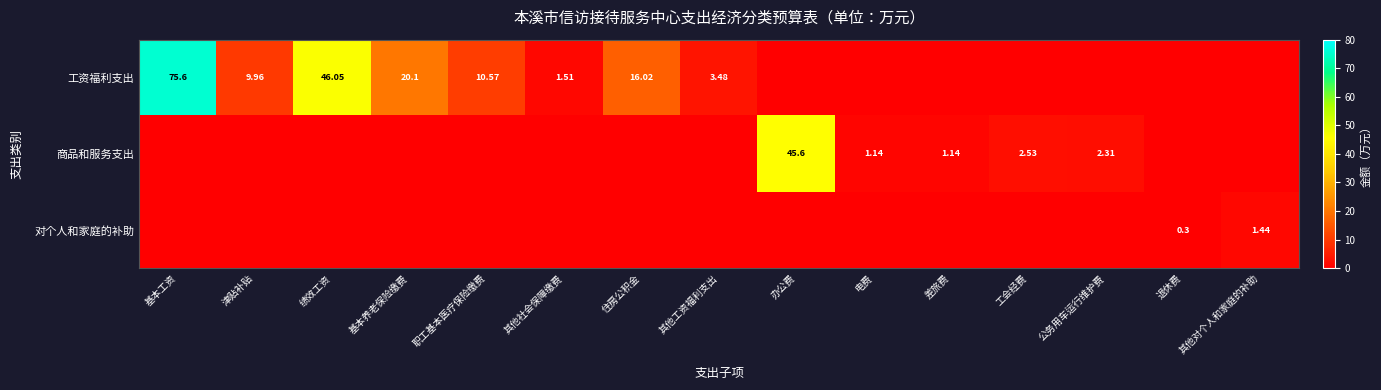

Which series changed the most between 电费 and 退休费?

商品和服务支出